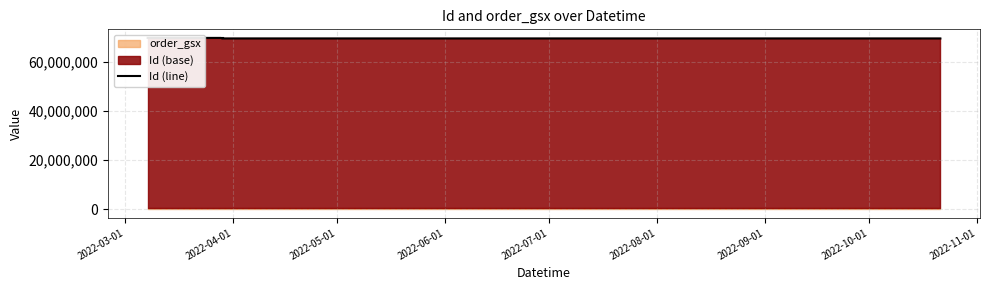

What is the difference between the maximum and minimum values?

232937